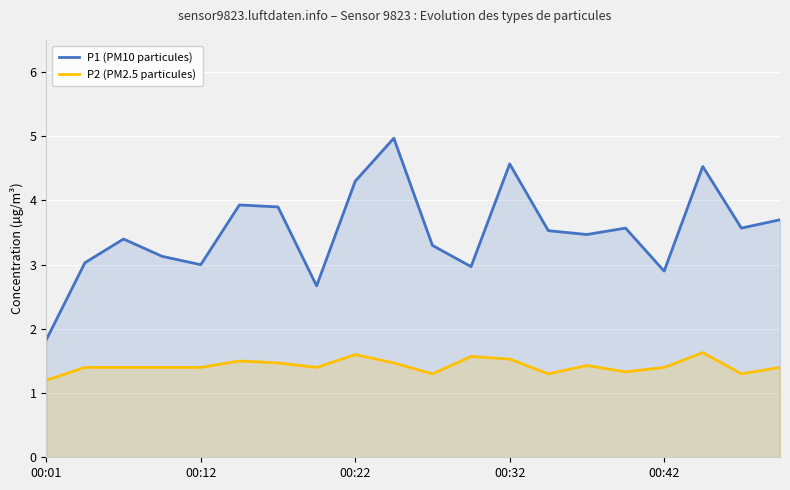

True or false: P2 (PM2.5 particules) and P1 (PM10 particules) cross at least once.

False